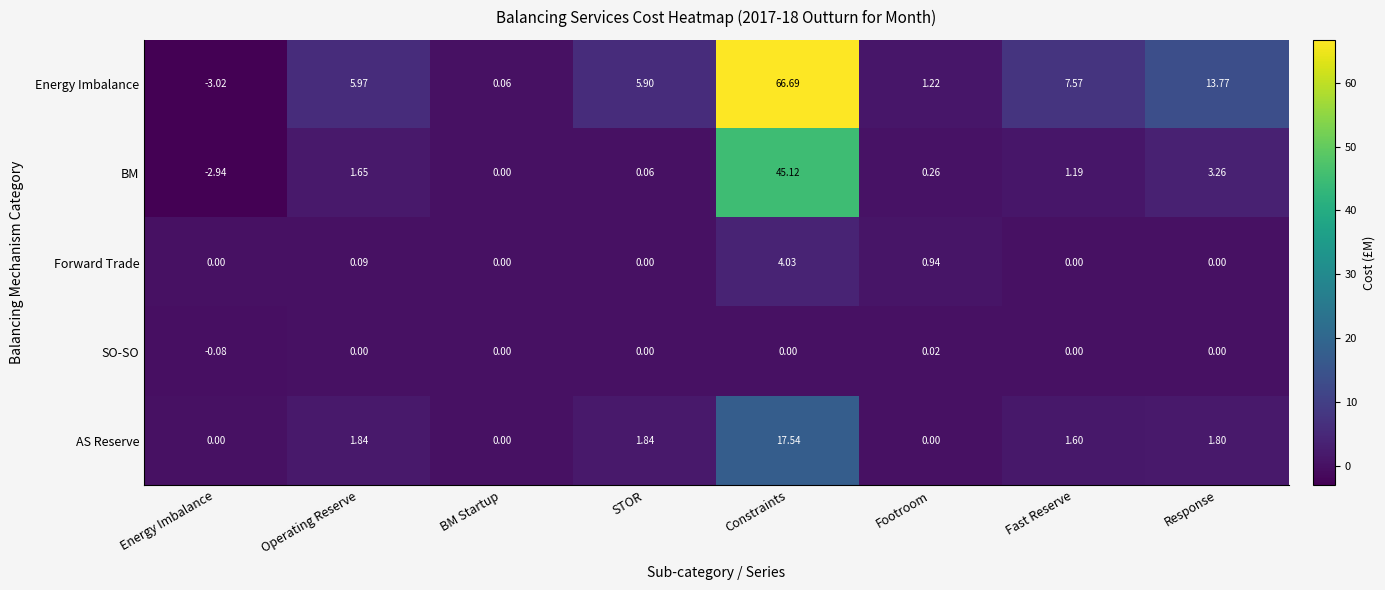

Which category has the highest value across all series?

Constraints